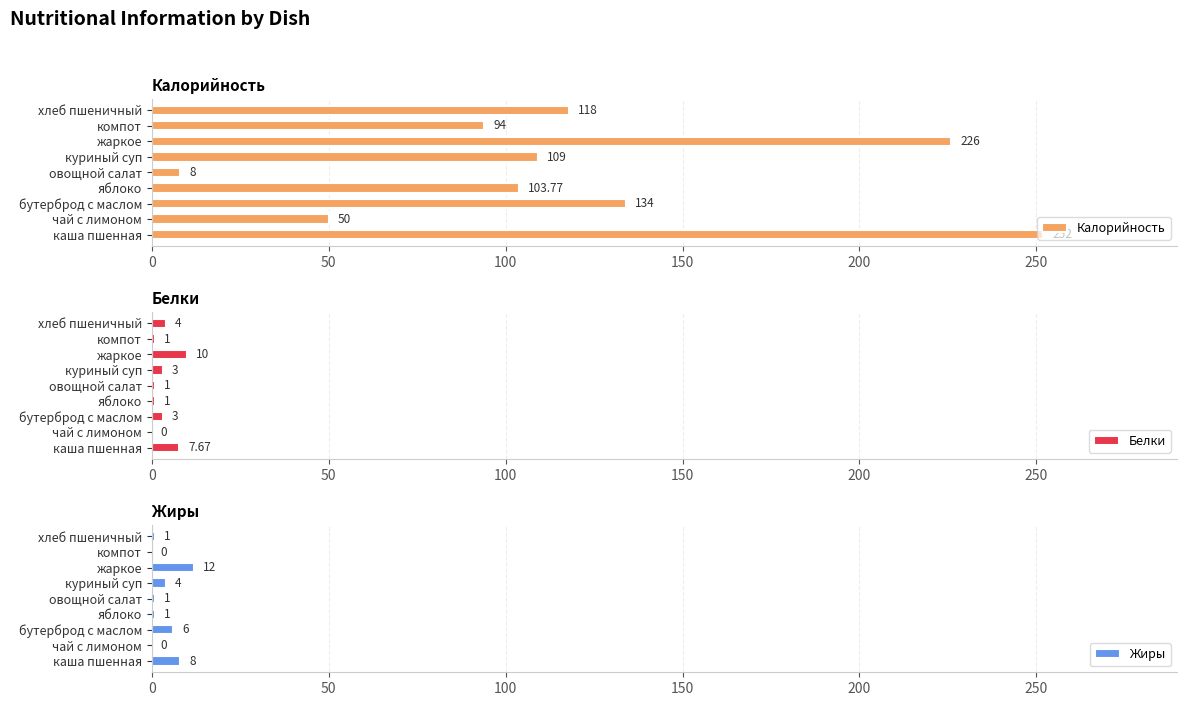

At which label is Белки closest to 5?

хлеб пшеничный